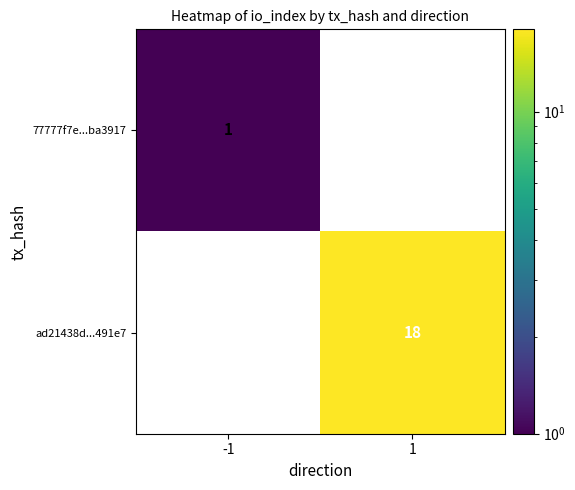

How many categories are shown in the chart?

2